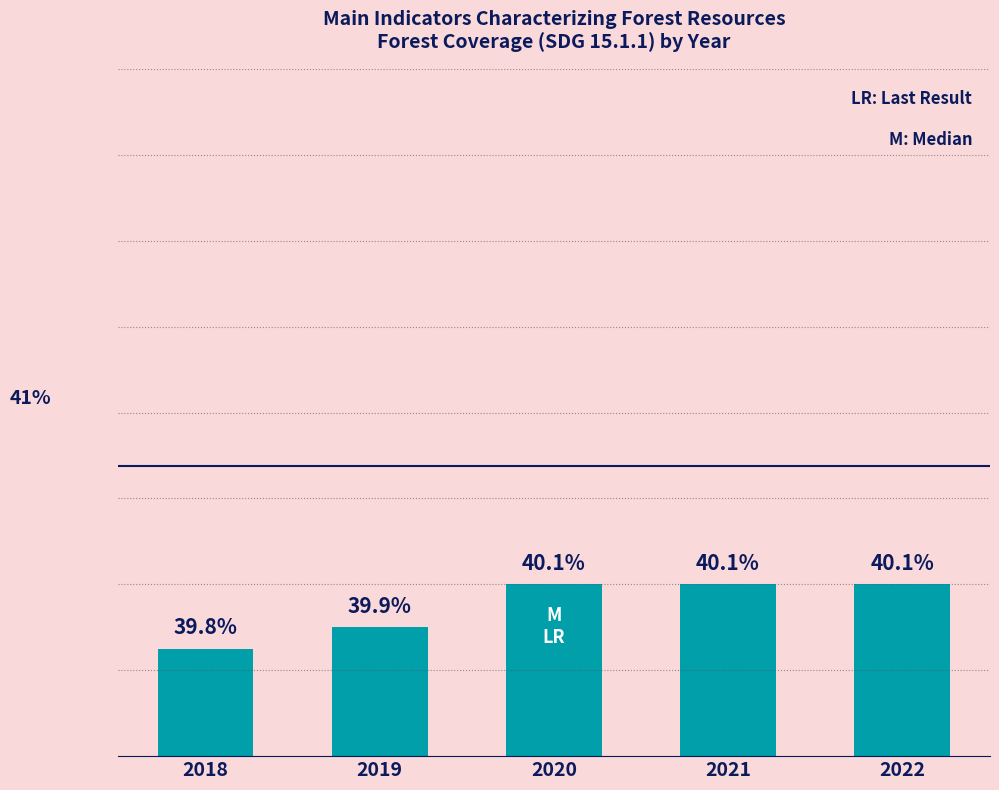

What is the ratio of the value at 2022 to the value at 2021?

1.0